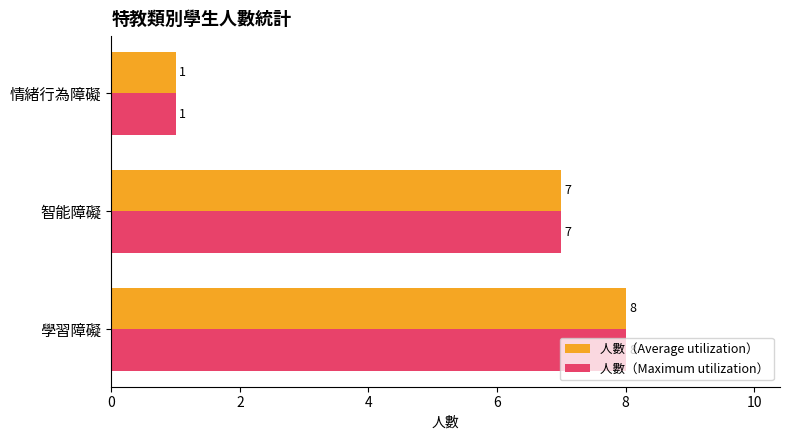

Which category has the lowest value across all series?

情緒行為障礙